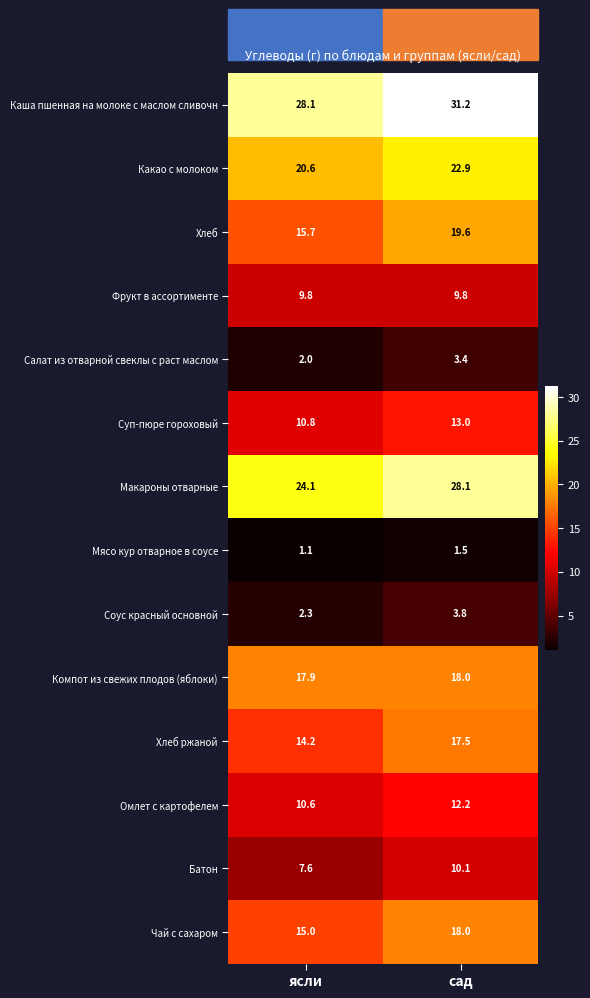

At which category is the sum across all series the highest?

сад